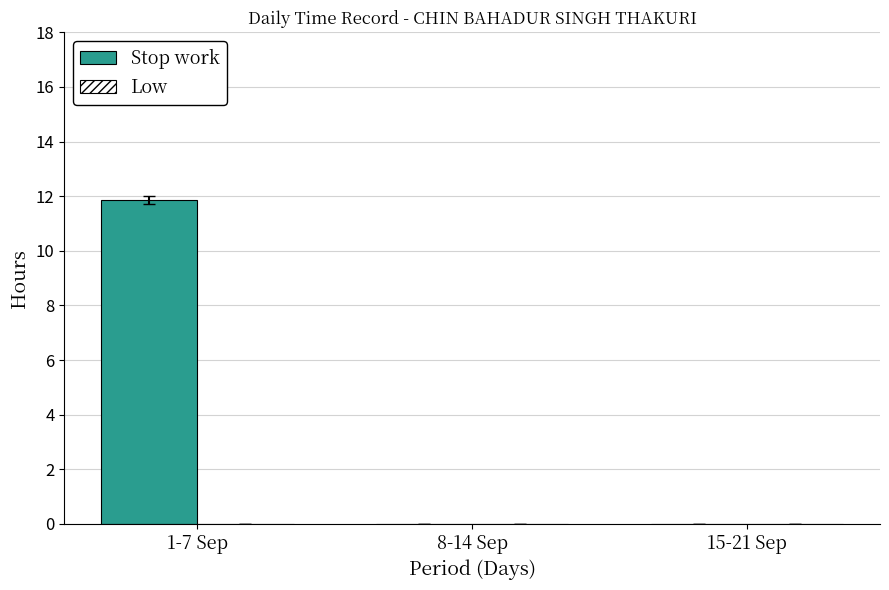

What is the greatest value displayed?

11.9